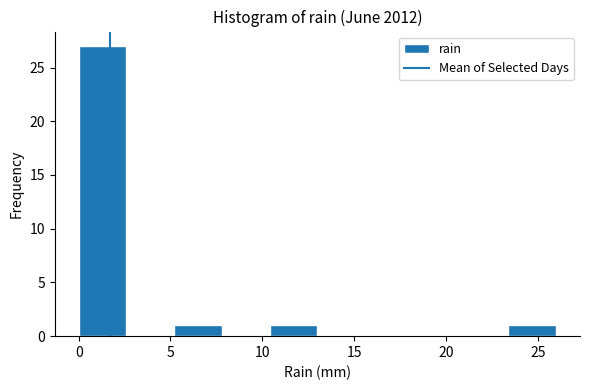

Over which range of the x-axis is the bar tallest?

0.0 to 2.6